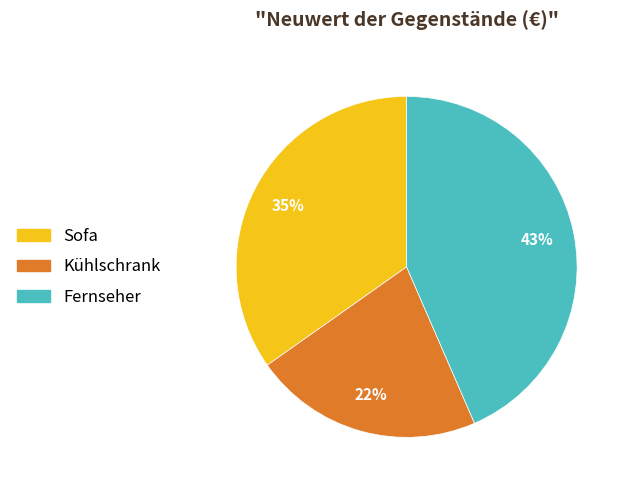

True or false: Fernseher accounts for 43% of the total.

True